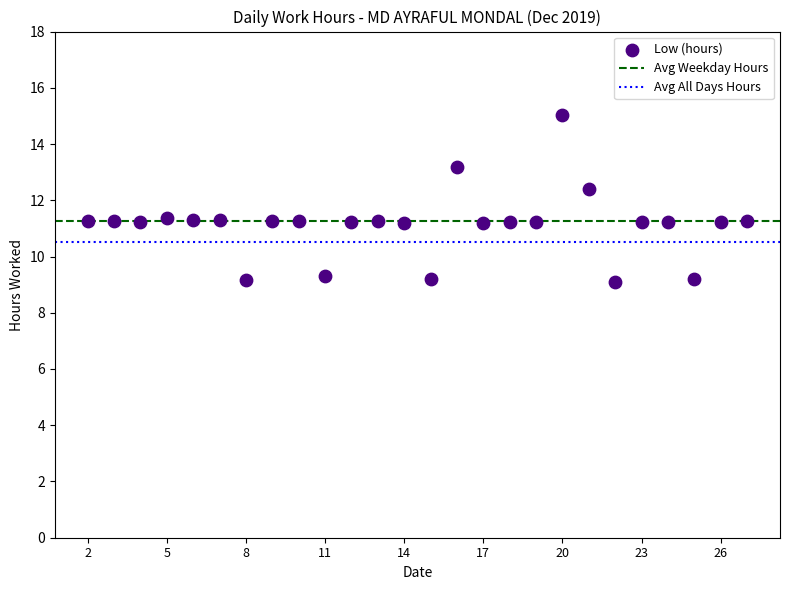

What is the range of Y values (max minus min)?

5.9